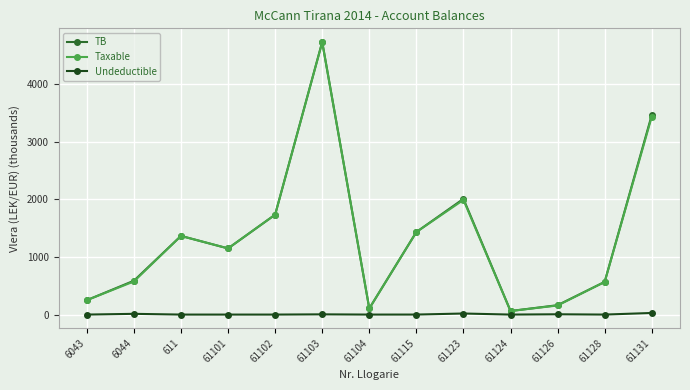

At which category is the sum across all series the highest?

61103